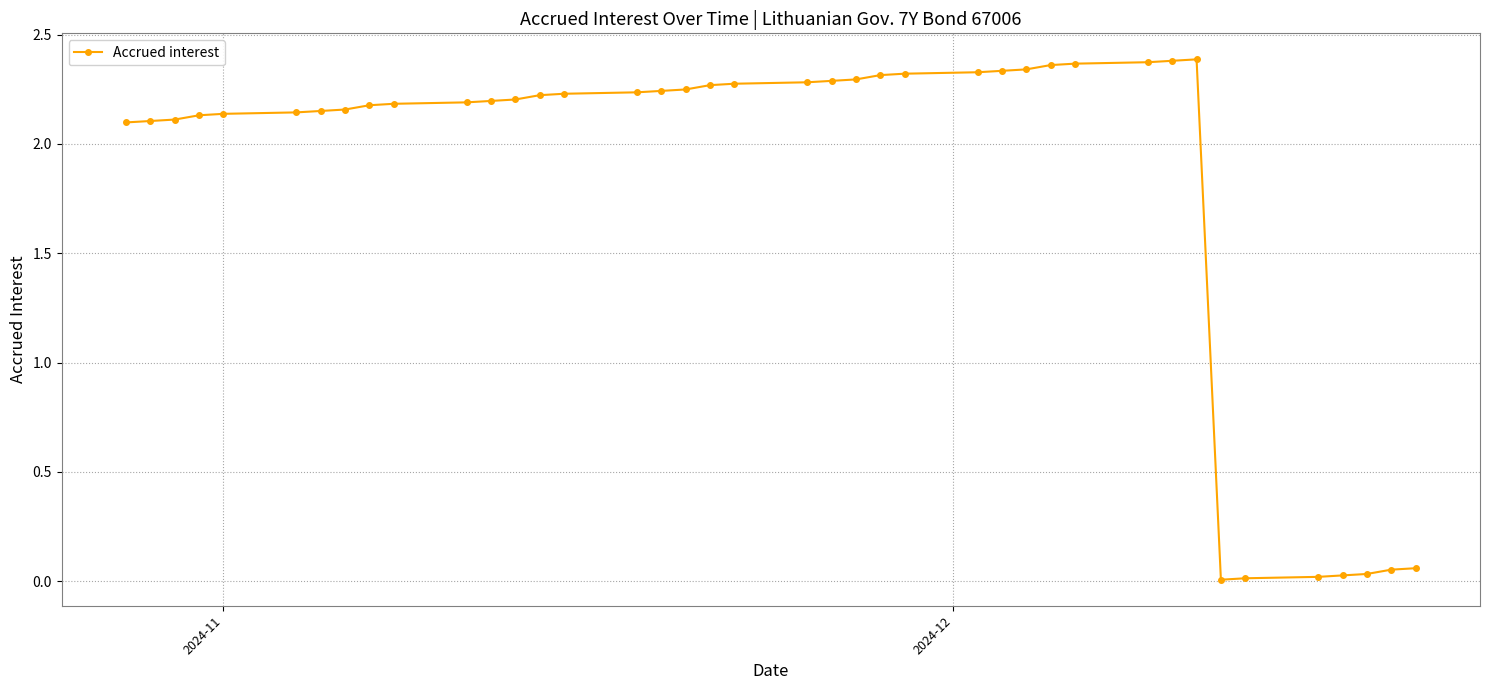

What is the sum of all values?

74.3